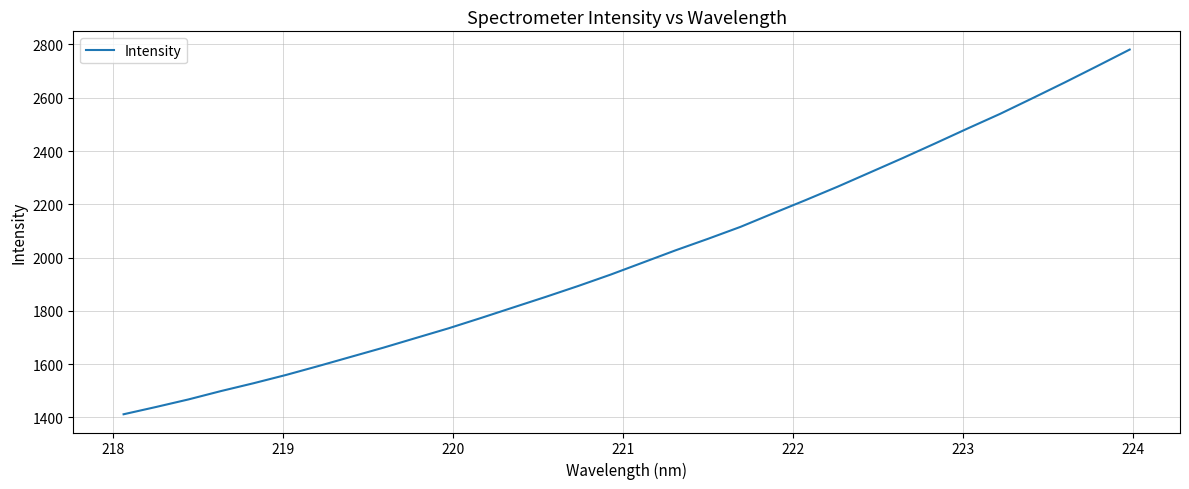

What is the minimum value shown in the chart?

1411.4